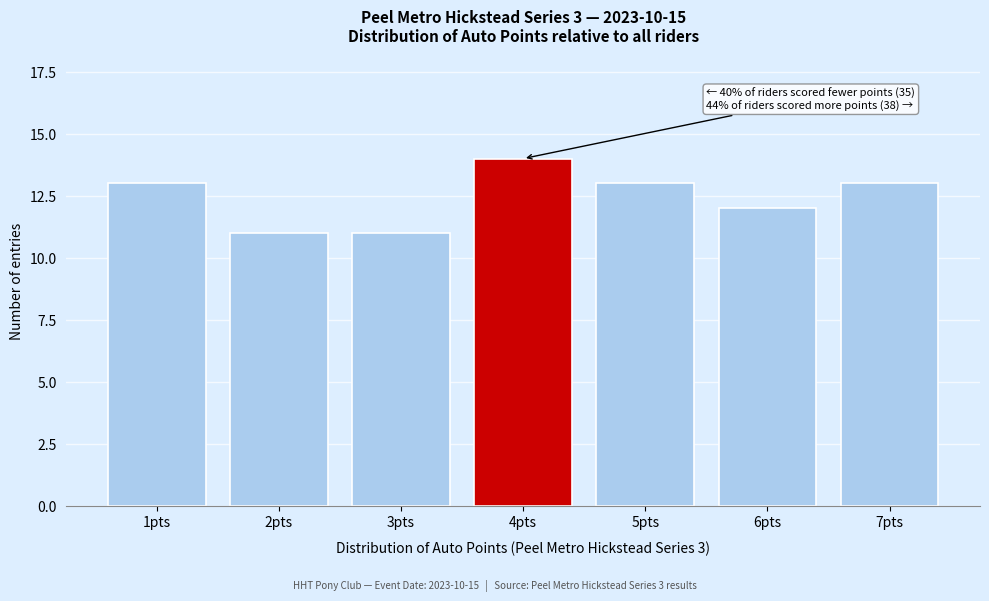

Reading left to right, extract all data points from this chart.

1pts=13	2pts=11	3pts=11	4pts=14	5pts=13	6pts=12	7pts=13